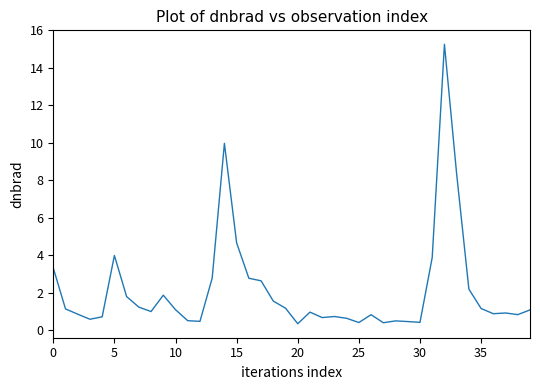

What is the greatest value displayed?

15.3